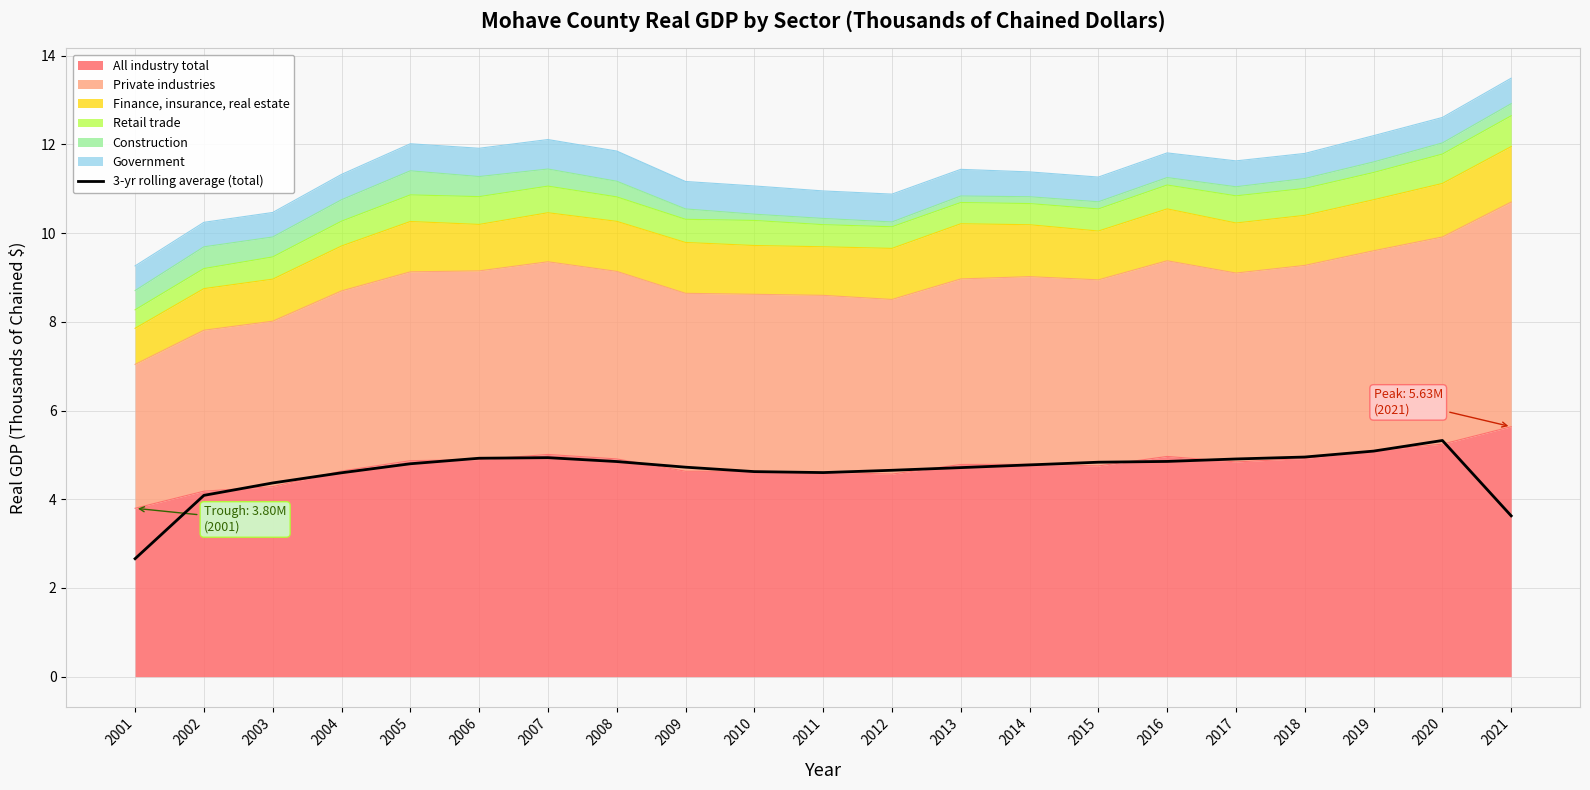

What is the value of the 6th point from the left?

4.9